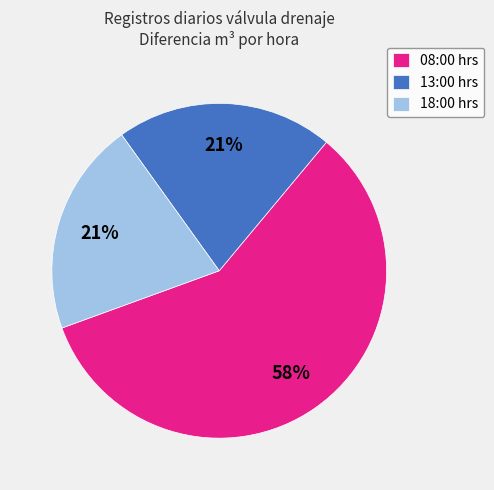

Which has a higher value, 08:00 hrs or 18:00 hrs?

08:00 hrs